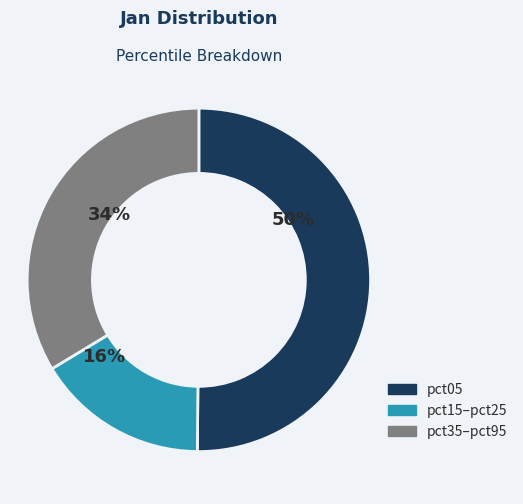

Is the sum of pct15–pct25 and pct05 greater than half?

Yes